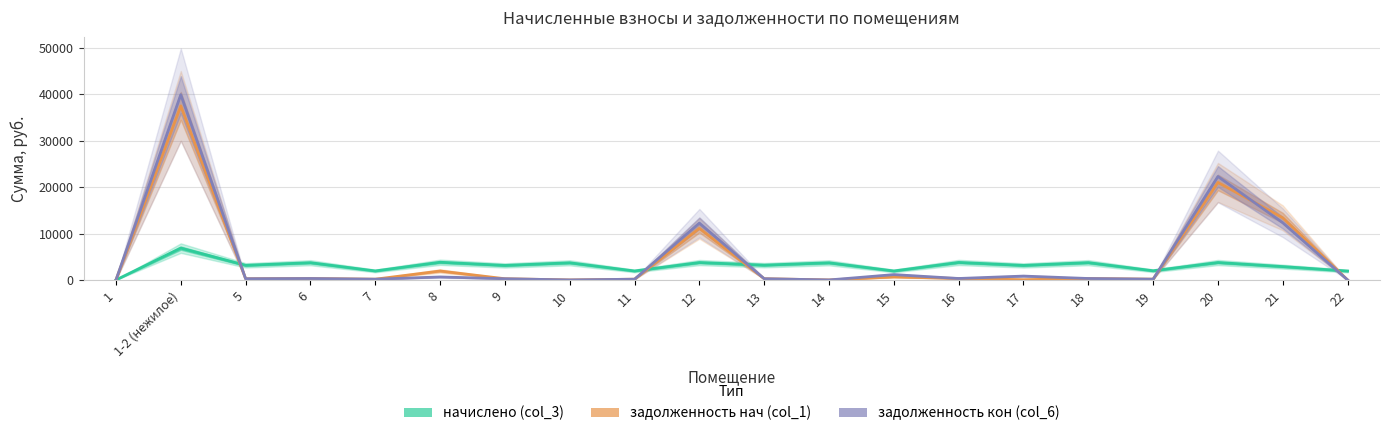

Reading right to left, transcribe all the data shown in this chart.

начислено (col_3): 1920.7	2876.0	3757.4	1978.0	3730.2	3132.4	3771.5	1933.4	3696.5	3188.9	3753.0	1932.8	3696.5	3129.1	3812.9	1939.8	3716.8	3151.4	6862.4	0.0
задолженность нач (col_1): 0.0	13392.2	21016.2	164.8	310.9	48.0	314.3	651.7	0.0	265.7	11114.0	161.1	0.0	260.8	1927.8	161.7	309.7	262.6	37521.3	0.0
задолженность кон (col_6): 0.0	12317.6	22304.8	164.8	310.9	832.4	314.3	1146.4	0.0	265.7	12250.1	161.1	0.0	260.8	646.6	161.7	309.7	262.6	39932.1	0.0